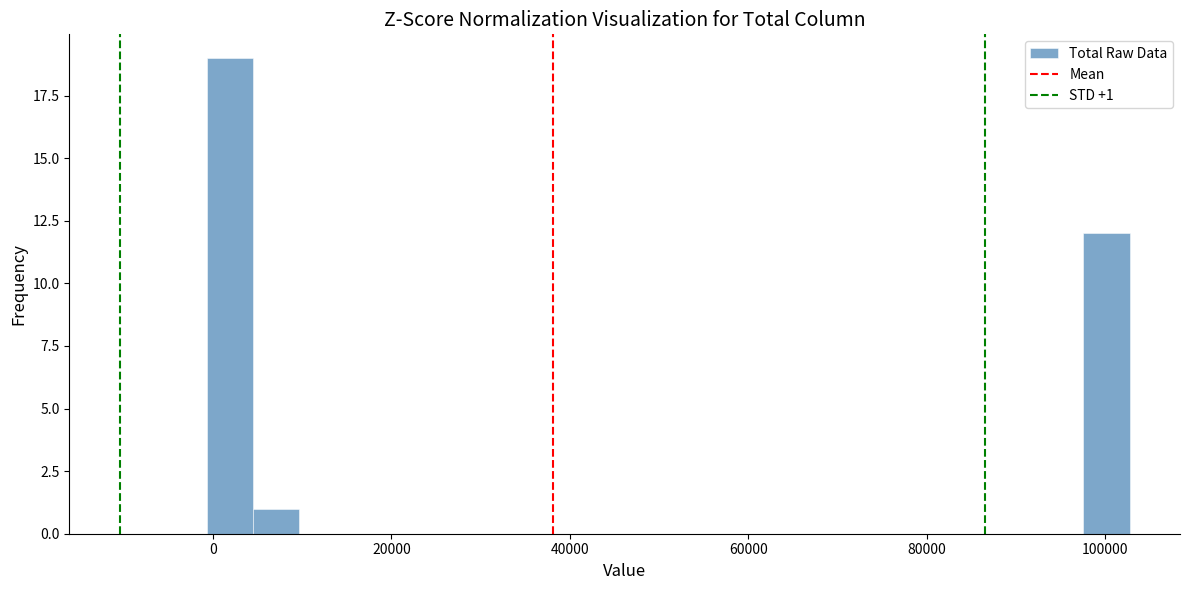

Read against the x-axis, roughly where is the centre of the tallest bar?

2000